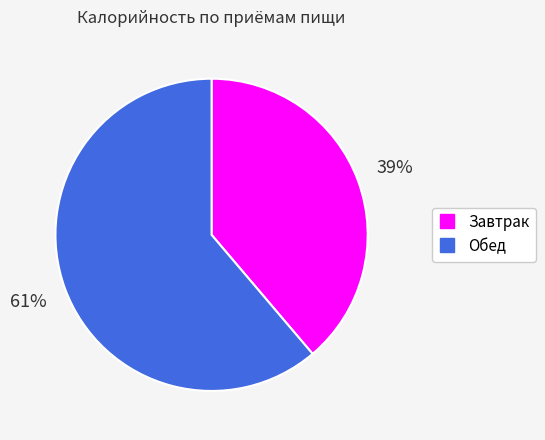

Do Завтрак and Обед together represent more than half of the pie?

Yes